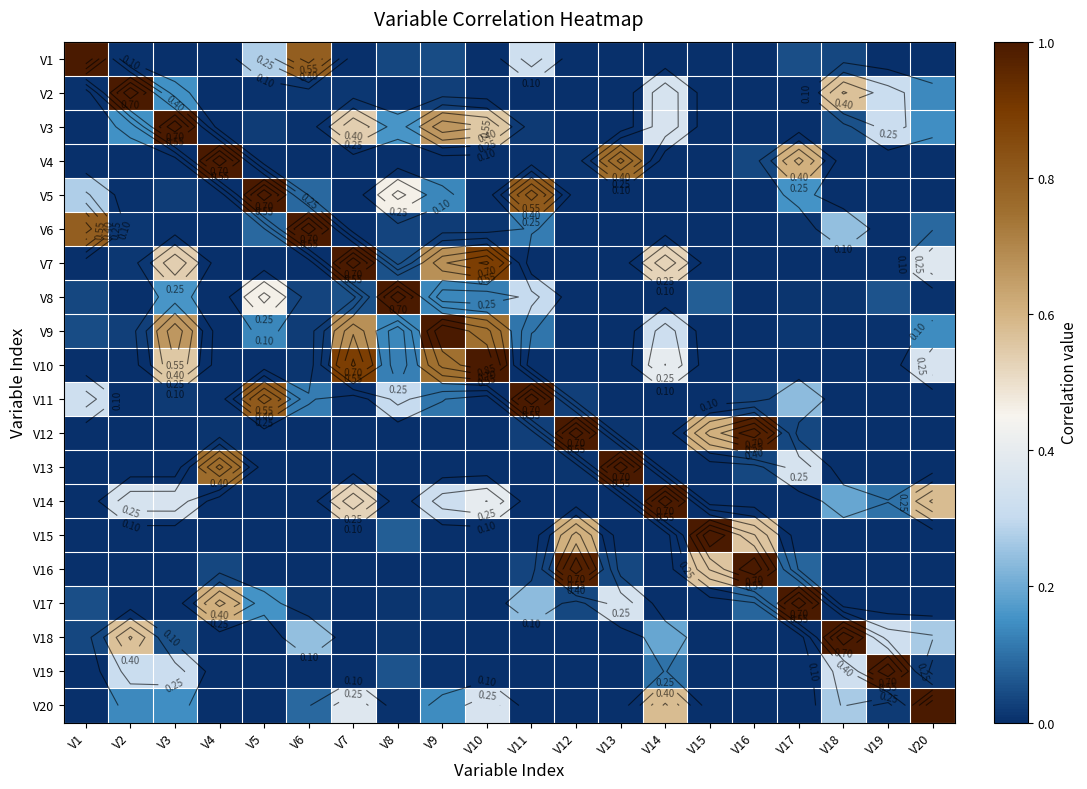

The V5 series shows 0.0 at V18. True or false?

True